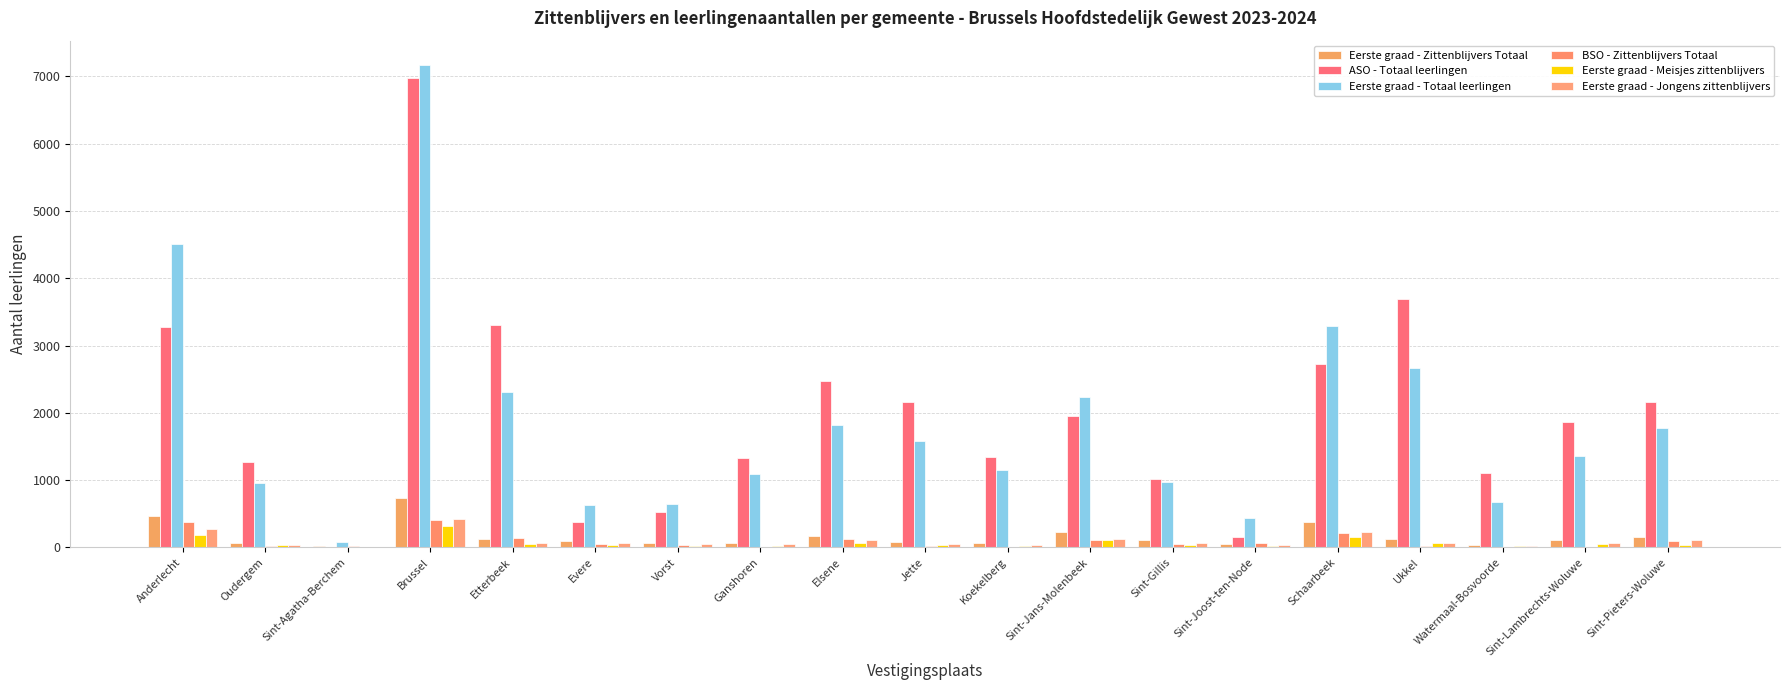

Reading left to right, what are all the values shown in this chart?

Eerste graad - Zittenblijvers Totaal: Anderlecht=462	Oudergem=72	Sint-Agatha-Berchem=15	Brussel=735	Etterbeek=121	Evere=99	Vorst=74	Ganshoren=74	Elsene=173	Jette=85	Koekelberg=67	Sint-Jans-Molenbeek=234	Sint-Gillis=109	Sint-Joost-ten-Node=58	Schaarbeek=386	Ukkel=132	Watermaal-Bosvoorde=38	Sint-Lambrechts-Woluwe=109	Sint-Pieters-Woluwe=158
ASO - Totaal leerlingen: Anderlecht=3278	Oudergem=1268	Sint-Agatha-Berchem=7	Brussel=6975	Etterbeek=3309	Evere=377	Vorst=520	Ganshoren=1334	Elsene=2472	Jette=2156	Koekelberg=1341	Sint-Jans-Molenbeek=1952	Sint-Gillis=1022	Sint-Joost-ten-Node=160	Schaarbeek=2728	Ukkel=3689	Watermaal-Bosvoorde=1111	Sint-Lambrechts-Woluwe=1869	Sint-Pieters-Woluwe=2158
Eerste graad - Totaal leerlingen: Anderlecht=4512	Oudergem=956	Sint-Agatha-Berchem=81	Brussel=7173	Etterbeek=2308	Evere=635	Vorst=648	Ganshoren=1095	Elsene=1826	Jette=1580	Koekelberg=1146	Sint-Jans-Molenbeek=2243	Sint-Gillis=968	Sint-Joost-ten-Node=433	Schaarbeek=3293	Ukkel=2668	Watermaal-Bosvoorde=679	Sint-Lambrechts-Woluwe=1364	Sint-Pieters-Woluwe=1779
BSO - Zittenblijvers Totaal: Anderlecht=386	Oudergem=23	Sint-Agatha-Berchem=27	Brussel=407	Etterbeek=143	Evere=58	Vorst=30	Ganshoren=0	Elsene=133	Jette=15	Koekelberg=0	Sint-Jans-Molenbeek=112	Sint-Gillis=52	Sint-Joost-ten-Node=64	Schaarbeek=214	Ukkel=19	Watermaal-Bosvoorde=0	Sint-Lambrechts-Woluwe=0	Sint-Pieters-Woluwe=97
Eerste graad - Meisjes zittenblijvers: Anderlecht=188	Oudergem=32	Sint-Agatha-Berchem=5	Brussel=316	Etterbeek=47	Evere=38	Vorst=26	Ganshoren=28	Elsene=66	Jette=34	Koekelberg=25	Sint-Jans-Molenbeek=115	Sint-Gillis=39	Sint-Joost-ten-Node=26	Schaarbeek=156	Ukkel=65	Watermaal-Bosvoorde=15	Sint-Lambrechts-Woluwe=46	Sint-Pieters-Woluwe=40
Eerste graad - Jongens zittenblijvers: Anderlecht=274	Oudergem=40	Sint-Agatha-Berchem=10	Brussel=419	Etterbeek=74	Evere=61	Vorst=48	Ganshoren=46	Elsene=107	Jette=51	Koekelberg=42	Sint-Jans-Molenbeek=119	Sint-Gillis=70	Sint-Joost-ten-Node=32	Schaarbeek=230	Ukkel=67	Watermaal-Bosvoorde=23	Sint-Lambrechts-Woluwe=63	Sint-Pieters-Woluwe=118